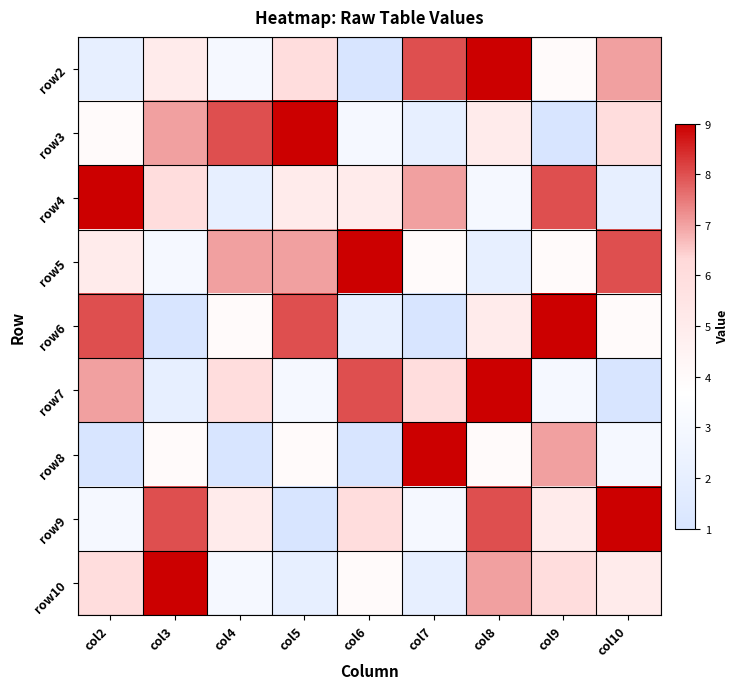

Reading left to right, extract all data points from this chart.

row2: col2=2	col3=5	col4=3	col5=6	col6=1	col7=8	col8=9	col9=4	col10=7
row3: col2=4	col3=7	col4=8	col5=9	col6=3	col7=2	col8=5	col9=1	col10=6
row4: col2=9	col3=6	col4=2	col5=5	col6=5	col7=7	col8=3	col9=8	col10=2
row5: col2=5	col3=3	col4=7	col5=7	col6=9	col7=4	col8=2	col9=4	col10=8
row6: col2=8	col3=1	col4=4	col5=8	col6=2	col7=1	col8=5	col9=9	col10=4
row7: col2=7	col3=2	col4=6	col5=3	col6=8	col7=6	col8=9	col9=3	col10=1
row8: col2=1	col3=4	col4=1	col5=4	col6=1	col7=9	col8=4	col9=7	col10=3
row9: col2=3	col3=8	col4=5	col5=1	col6=6	col7=3	col8=8	col9=5	col10=9
row10: col2=6	col3=9	col4=3	col5=2	col6=4	col7=2	col8=7	col9=6	col10=5